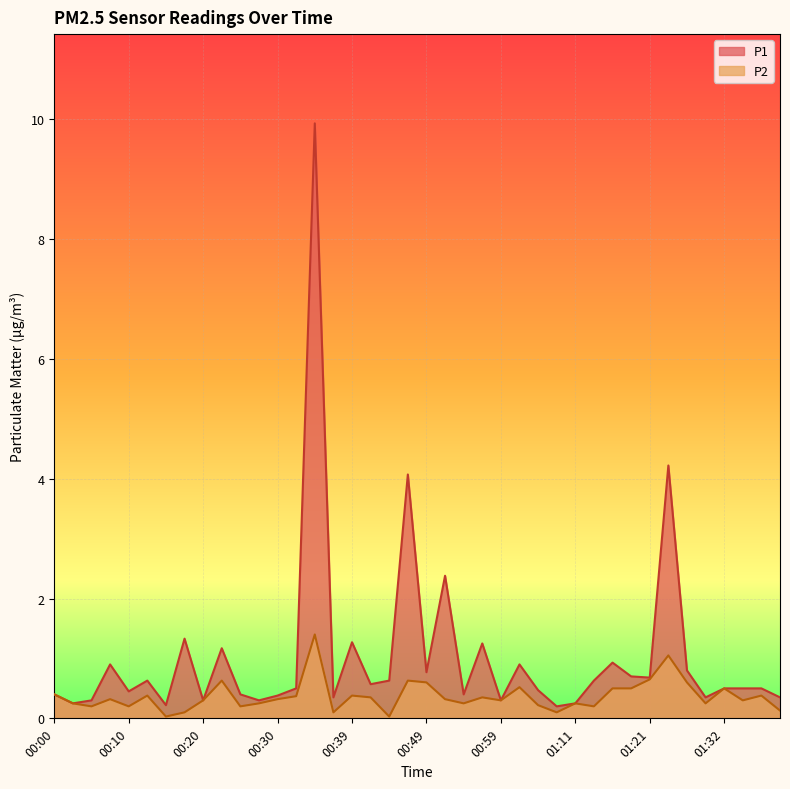

Rank the categories by P1 value from lowest to highest.

01:06, 00:15, 00:03, 01:11, 00:05, 00:20, 00:27, 00:59, 00:37, 01:29, 01:39, 00:30, 00:00, 00:25, 00:54, 00:10, 01:04, 00:32, 01:32, 01:34, 01:36, 00:42, 00:12, 00:44, 01:14, 01:21, 01:19, 00:49, 01:27, 00:08, 01:01, 01:16, 00:22, 00:56, 00:39, 00:17, 00:51, 00:47, 01:24, 00:34